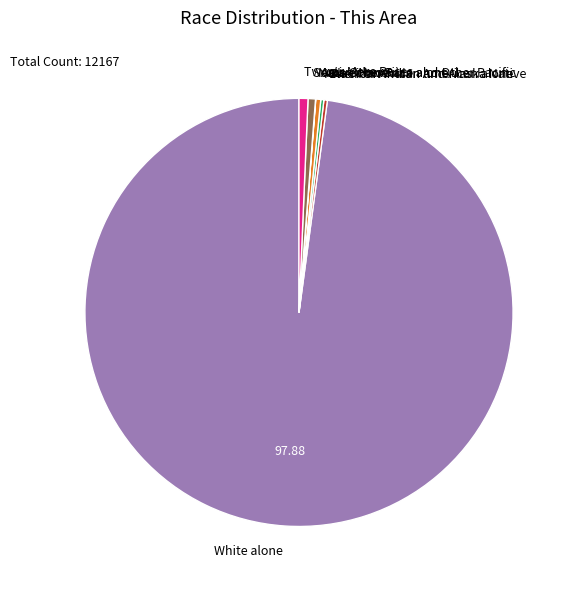

Which category has the biggest portion of the pie?

White alone